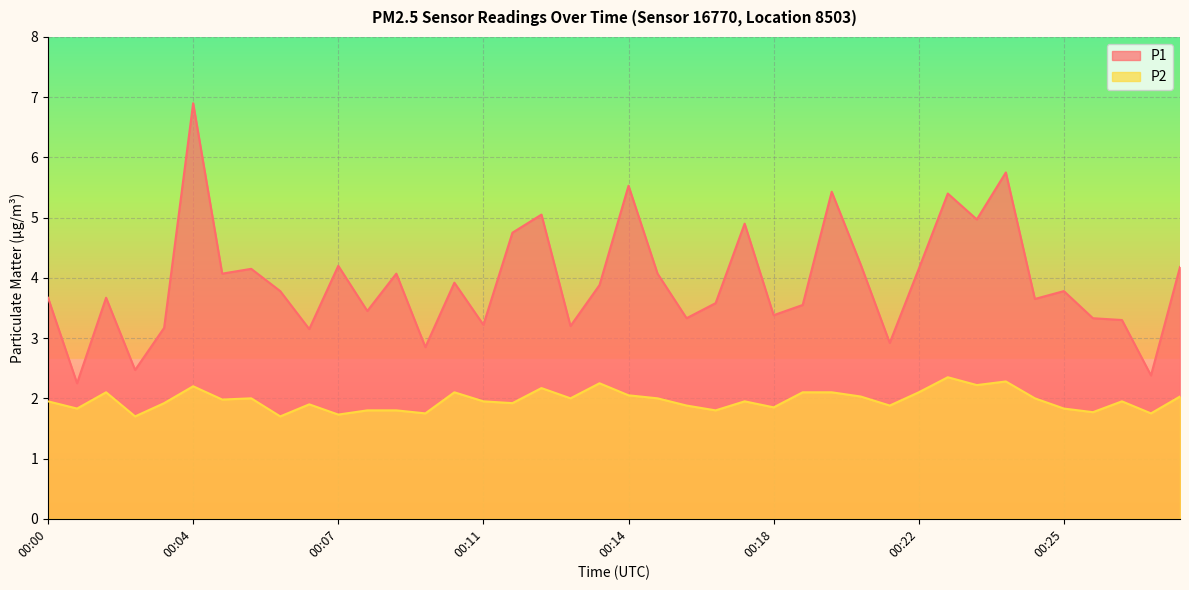

Reading left to right, transcribe all the data shown in this chart.

P1: 3.7	2.2	3.7	2.5	3.2	6.9	4.1	4.2	3.8	3.1	4.2	3.5	4.1	2.9	3.9	3.2	4.8	5.0	3.2	3.9	5.5	4.1	3.3	3.6	4.9	3.4	3.5	5.4	4.2	2.9	4.2	5.4	5.0	5.8	3.6	3.8	3.3	3.3	2.4	4.2
P2: 1.9	1.8	2.1	1.7	1.9	2.2	2.0	2.0	1.7	1.9	1.7	1.8	1.8	1.8	2.1	1.9	1.9	2.2	2.0	2.2	2.0	2.0	1.9	1.8	1.9	1.9	2.1	2.1	2.0	1.9	2.1	2.4	2.2	2.3	2.0	1.8	1.8	1.9	1.8	2.0